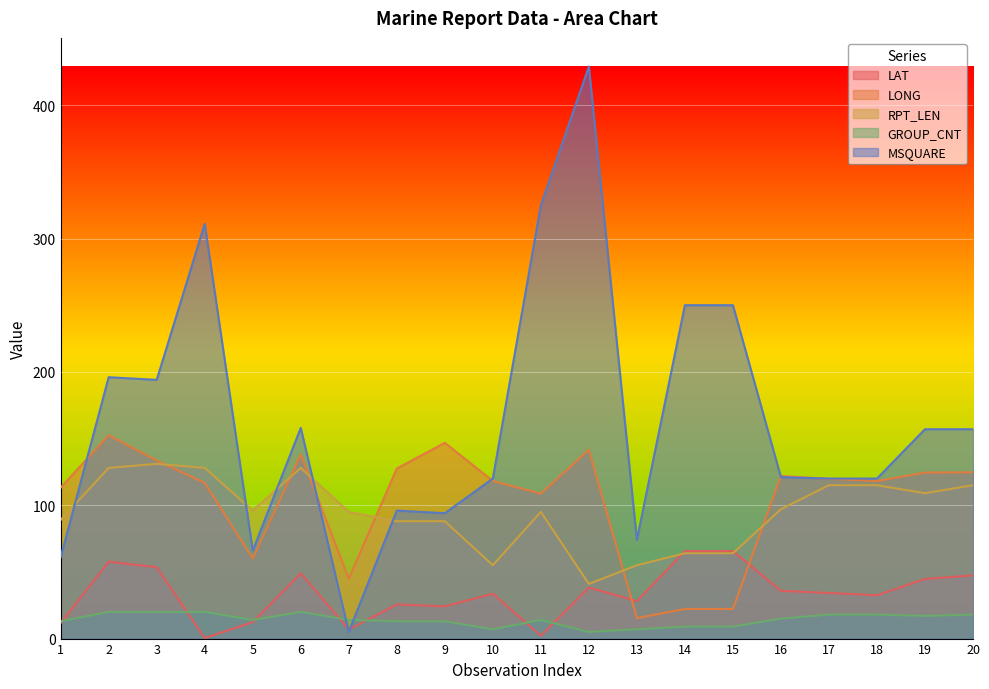

List the series in order of their peak value, lowest first.

GROUP_CNT, LAT, RPT_LEN, LONG, MSQUARE